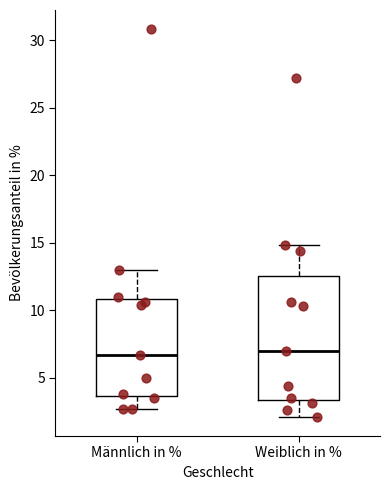

Reading left to right, read every box against the y-axis: the position of its median line, the range the box covers, and the ends of its whiskers. The values are not printed on the chart, so give them approximately, as read against the axis.

Männlich in %: median 6.5, box 3.5 to 11.0, whiskers 2.5 to 13.0
Weiblich in %: median 7.0, box 3.5 to 12.5, whiskers 2.0 to 15.0